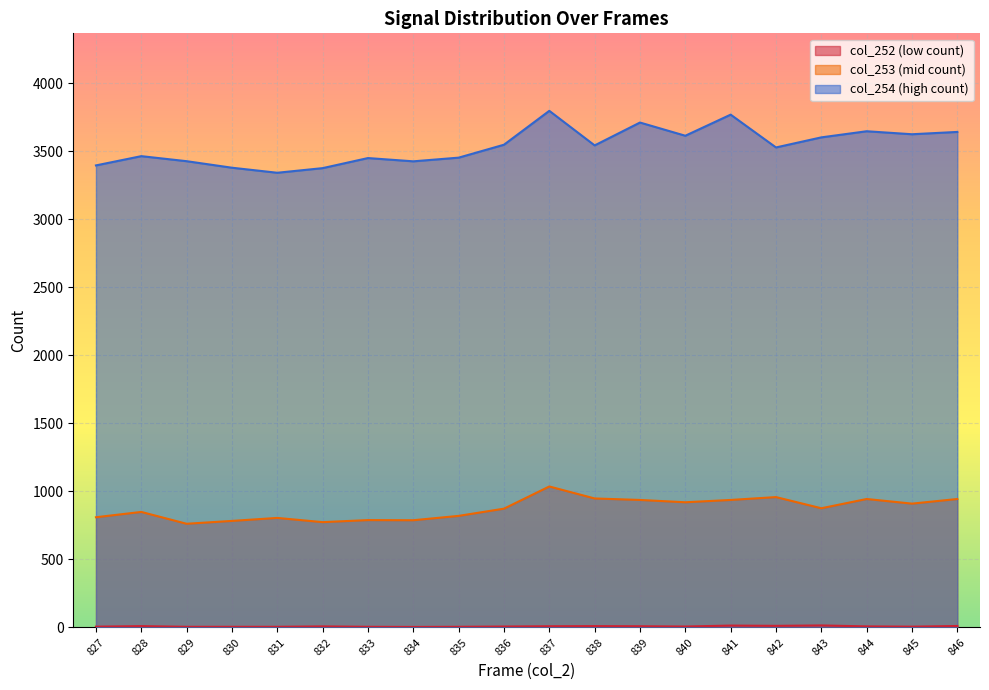

Which series has the widest spread of values?

col_254 (high count)